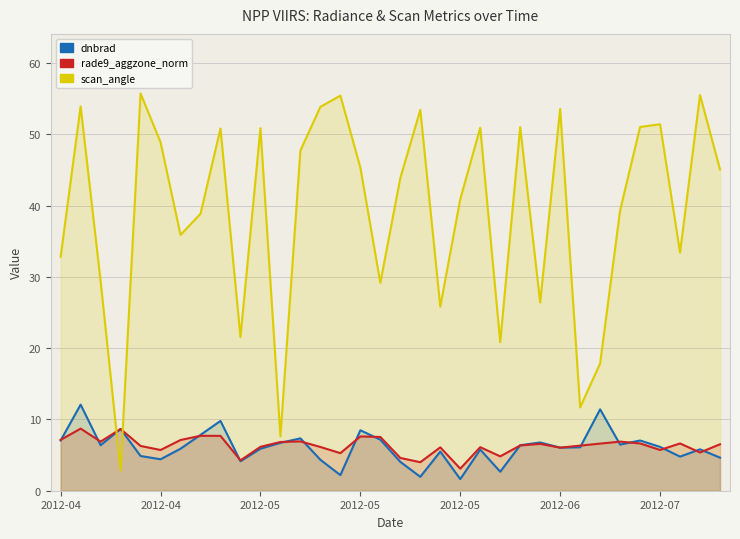

What is the difference between the maximum and second lowest values in the scan_angle series?

48.1